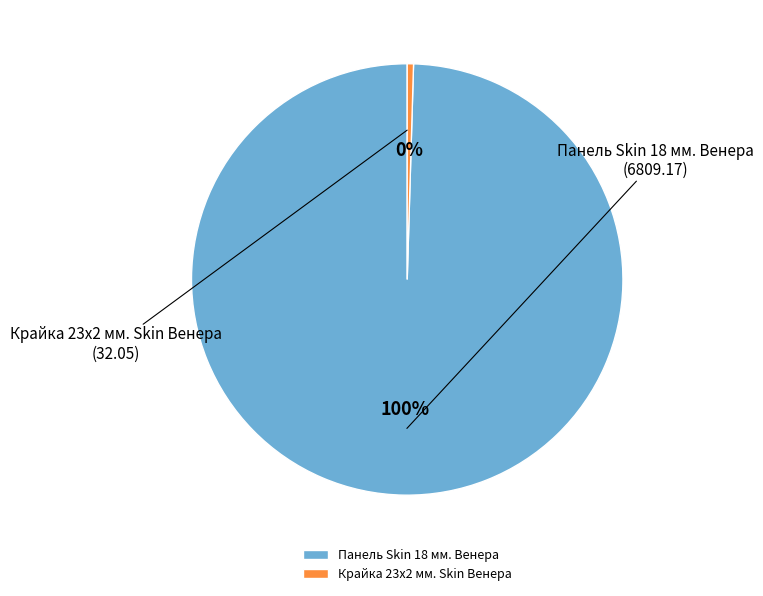

Is there any slice that represents more than half of the pie?

Yes